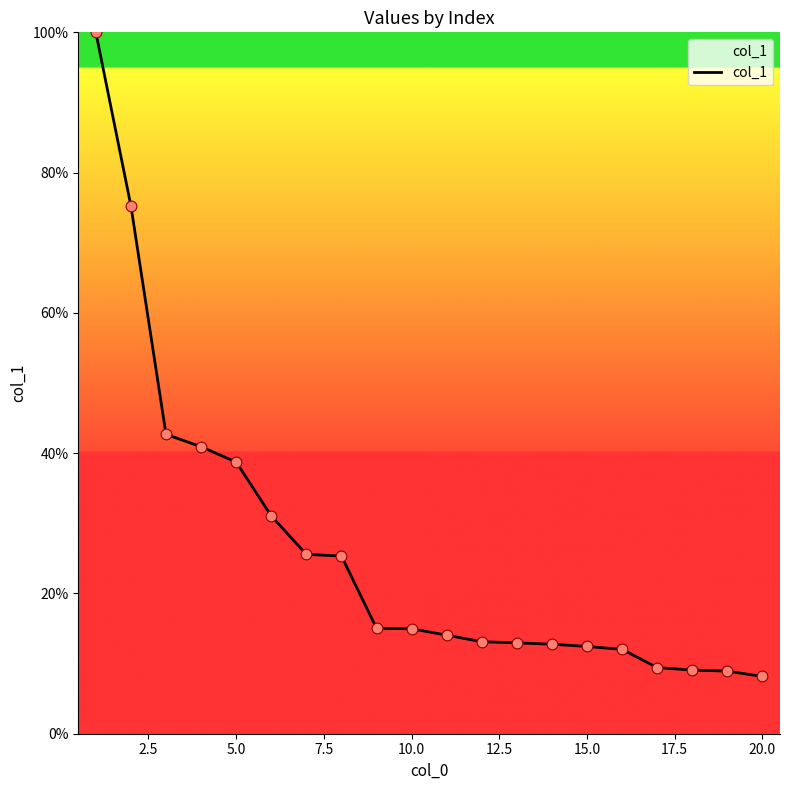

What is the smallest value displayed?

8.2